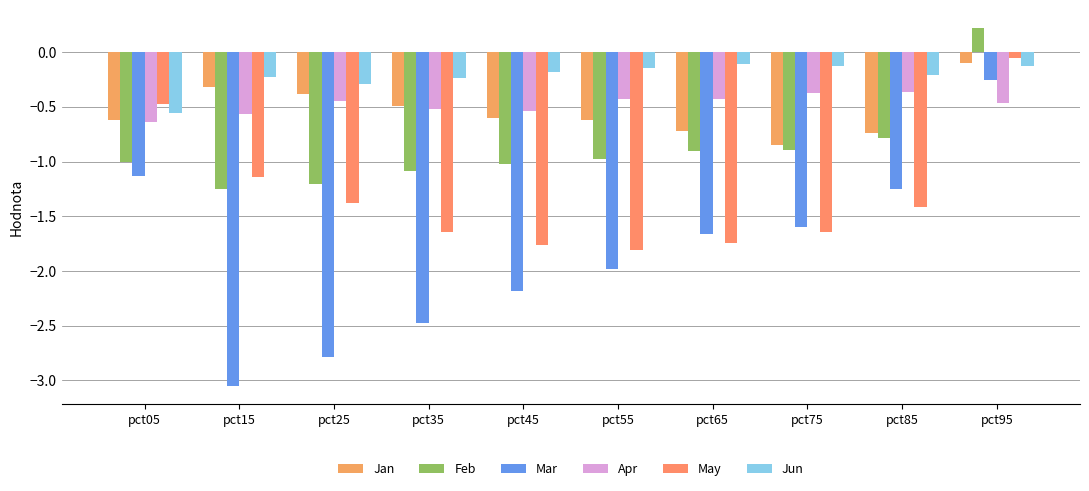

The value of Jun at pct65 is -0.1. True or false?

True